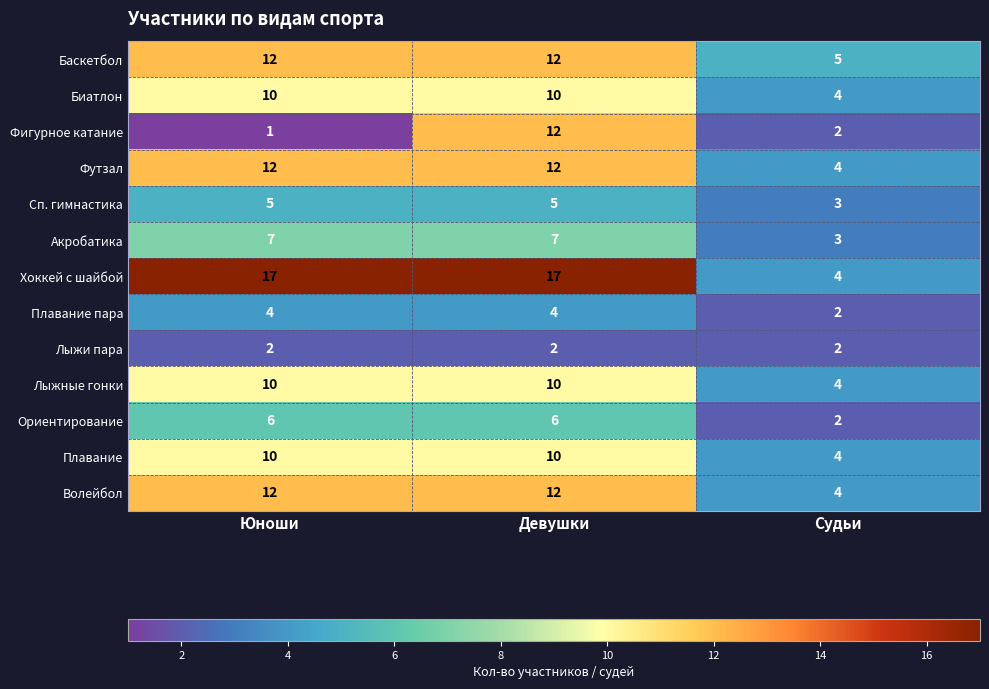

What is the greatest value displayed?

17